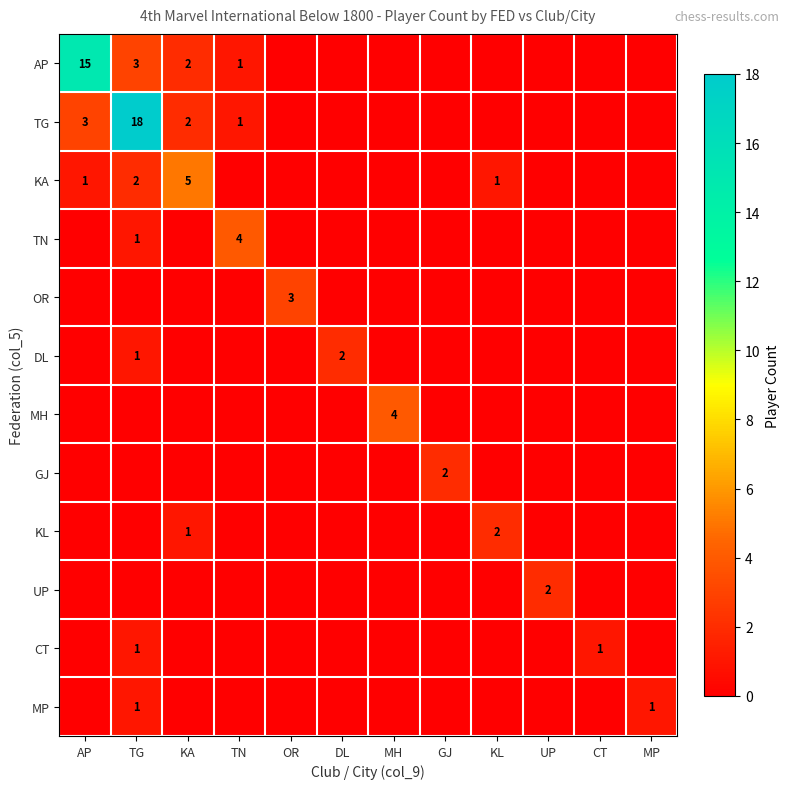

Is it true that KL equals 1 at KA?

True